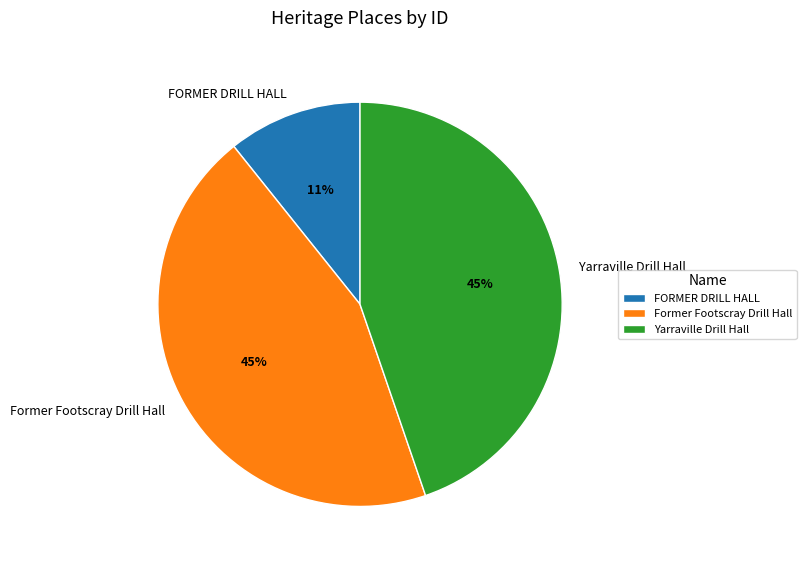

Is it true that Yarraville Drill Hall is 45% of the pie?

True